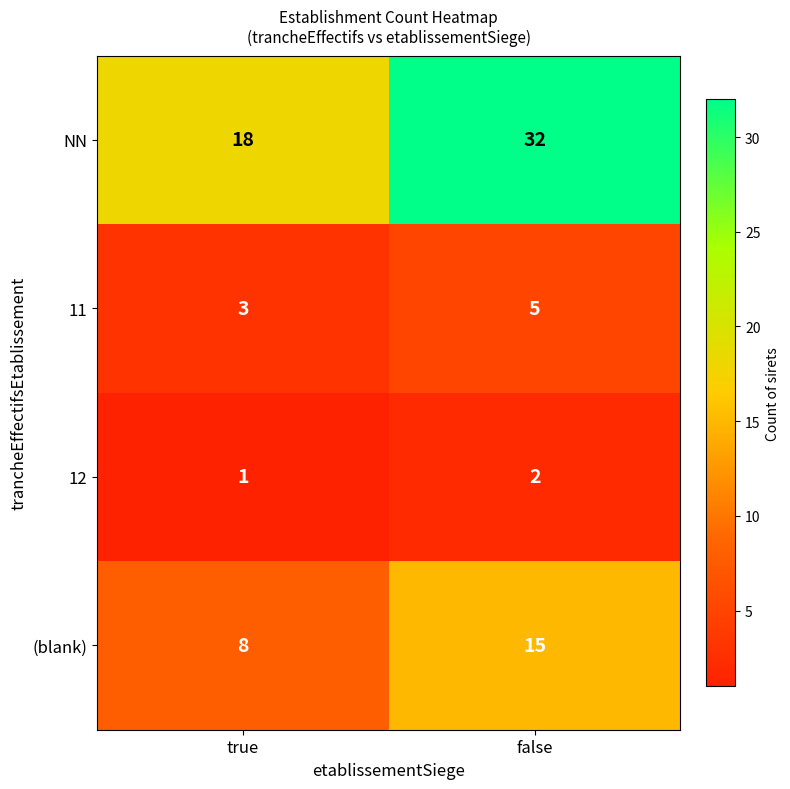

What is the sum of the 12 values at true and false?

3